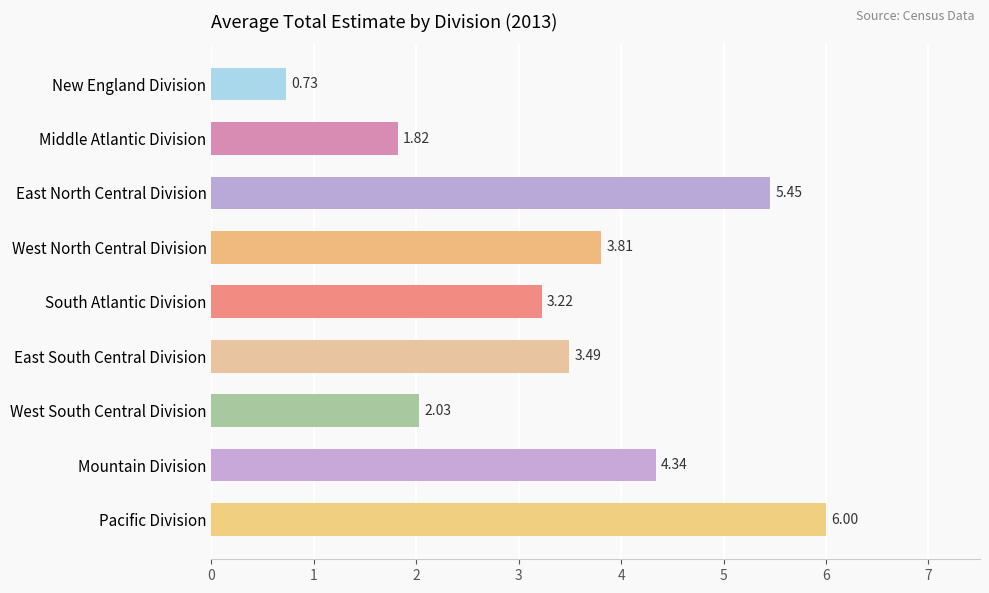

How many values are below 3?

3